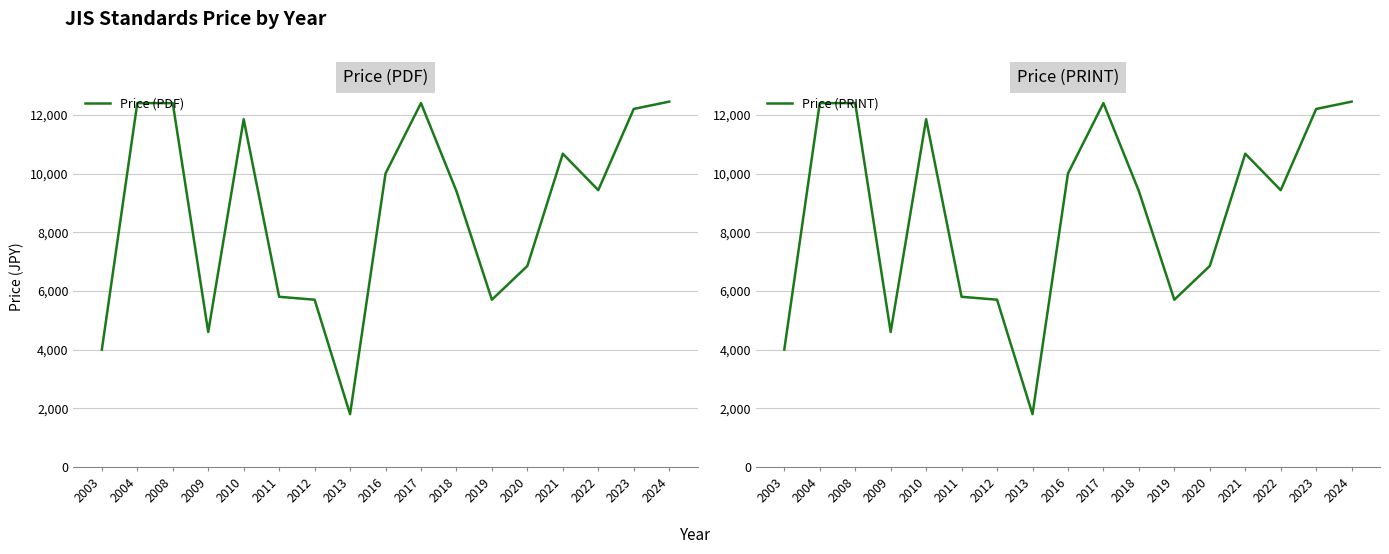

The Price (PRINT) series shows 3031 at 2004. True or false?

False